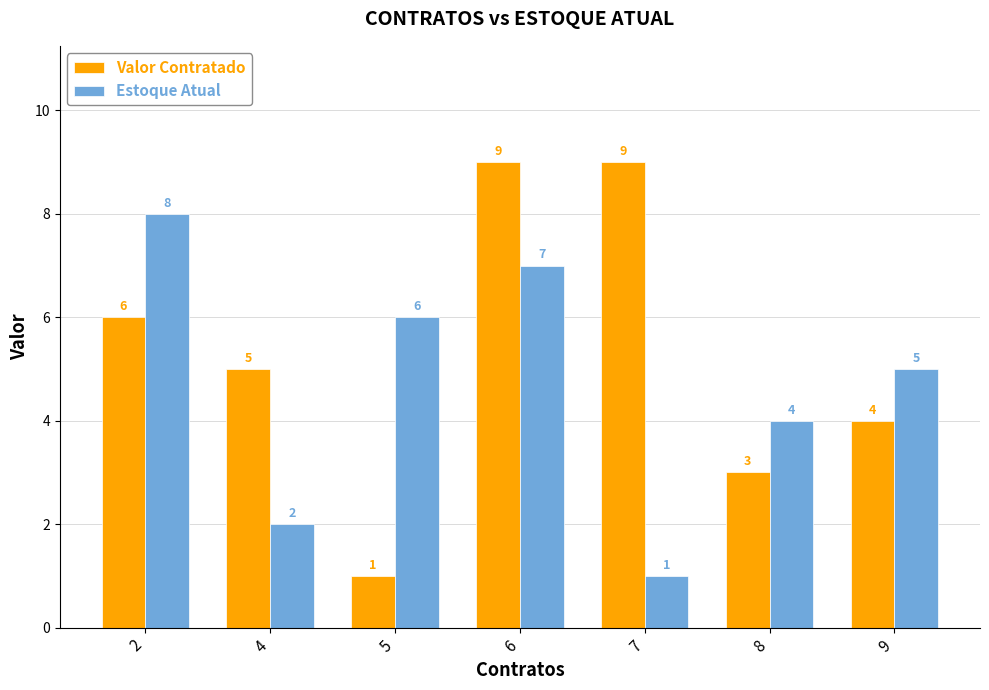

Count the Valor Contratado values in the range 3 to 9.

6